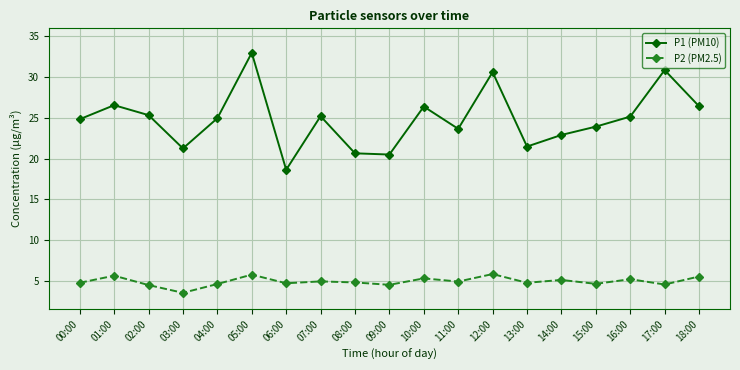

At which category does P1 (PM10) reach its first local peak?

01:00